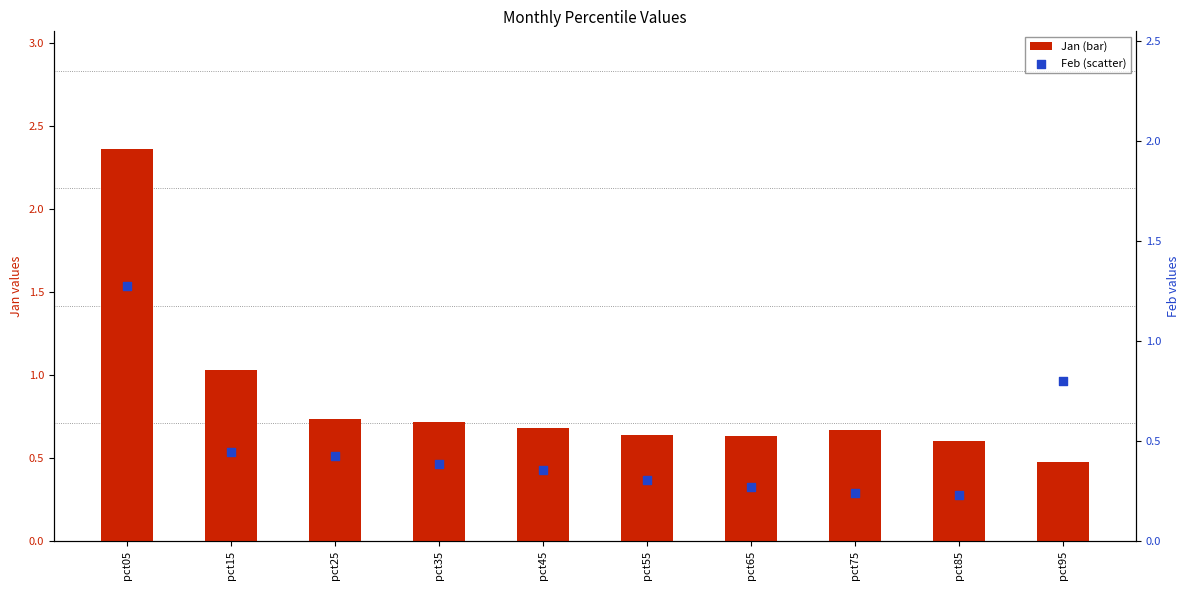

Which series has the largest total across all categories?

Jan (bar)